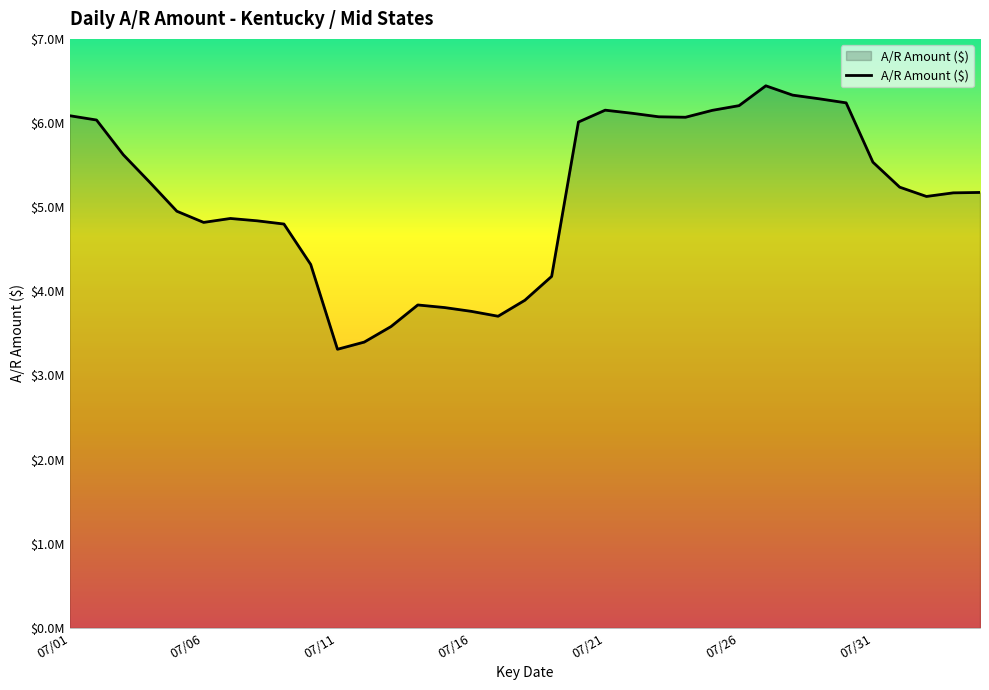

Is this an area chart (filled region under the line)?

Yes